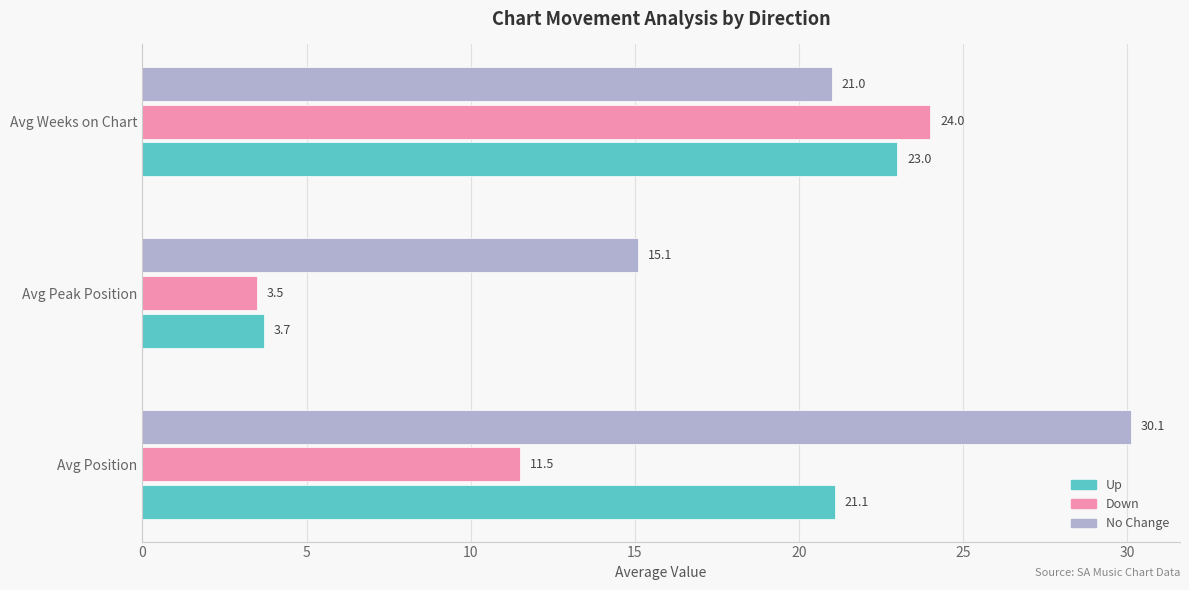

Which series has the widest spread of values?

Down